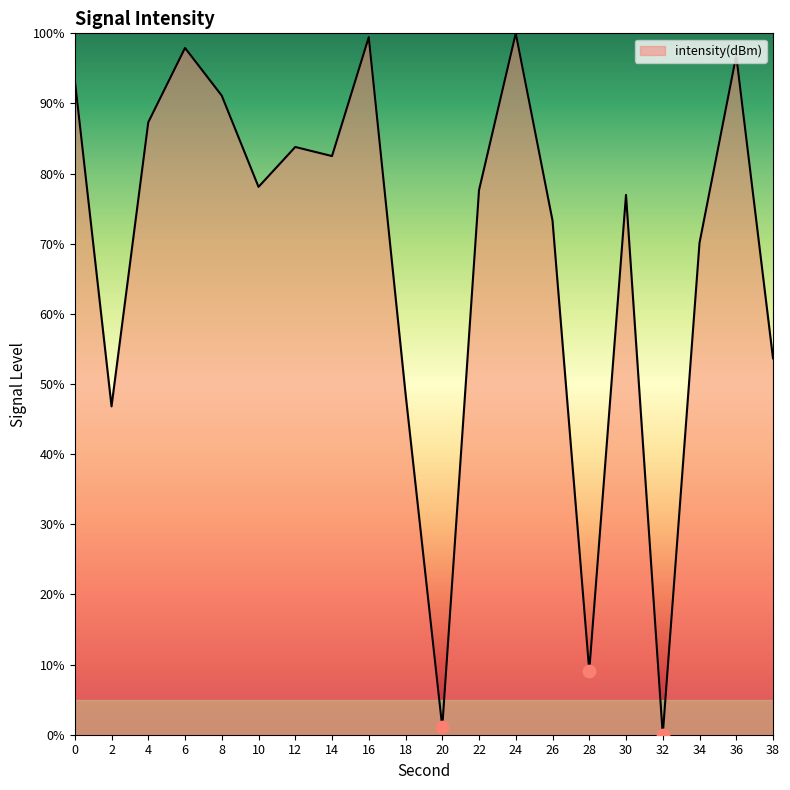

What is the change in value from 12 to 30?

-6.8